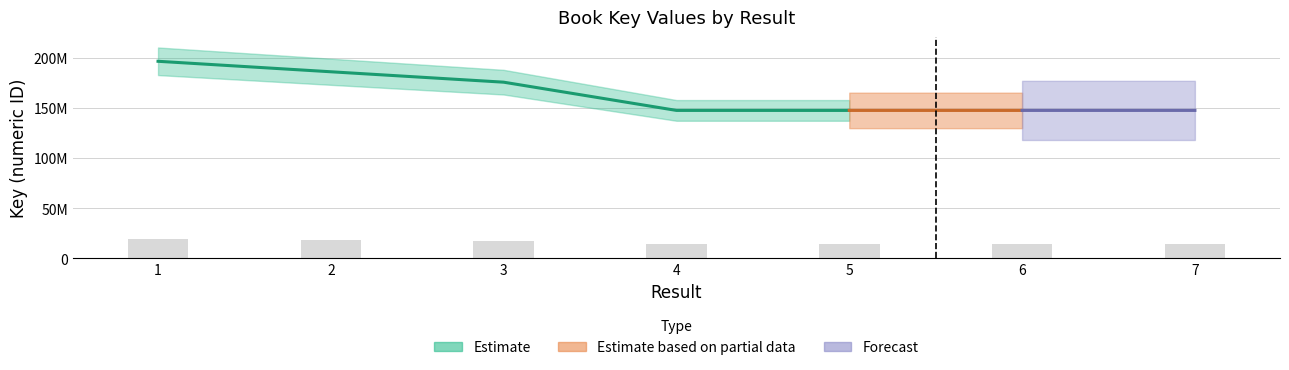

How many bars are there in total?

7